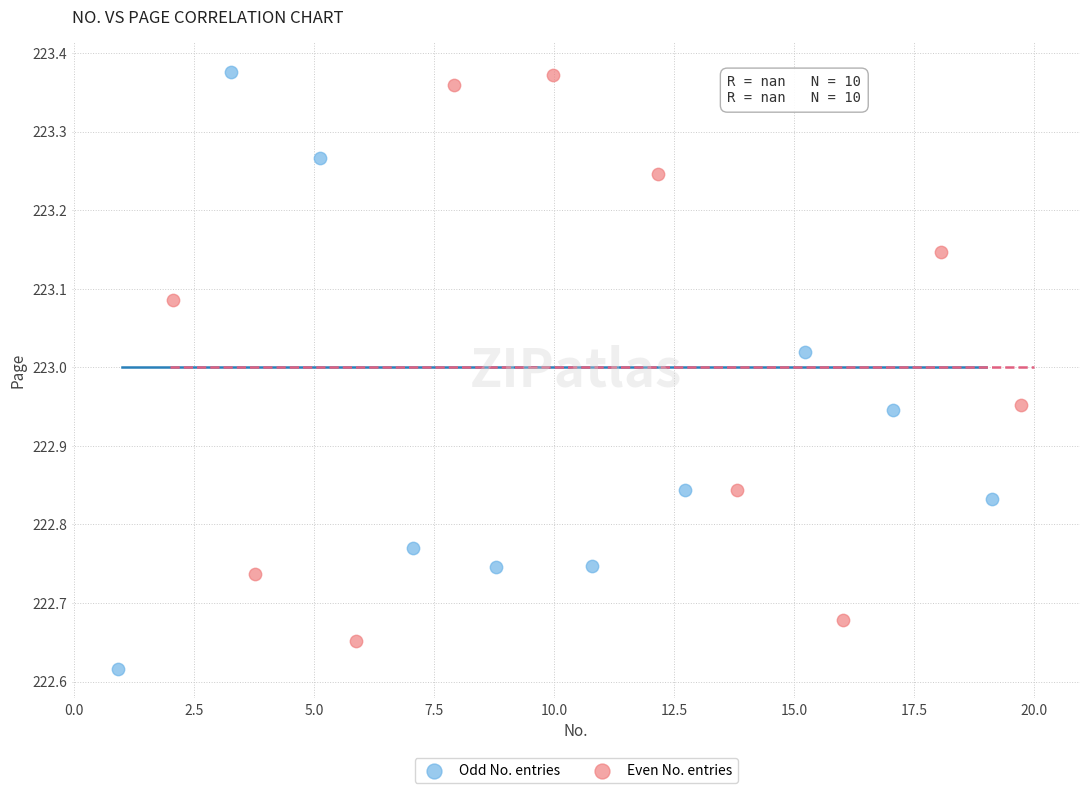

What are all the series names shown in the legend?

Odd No. entries, Even No. entries